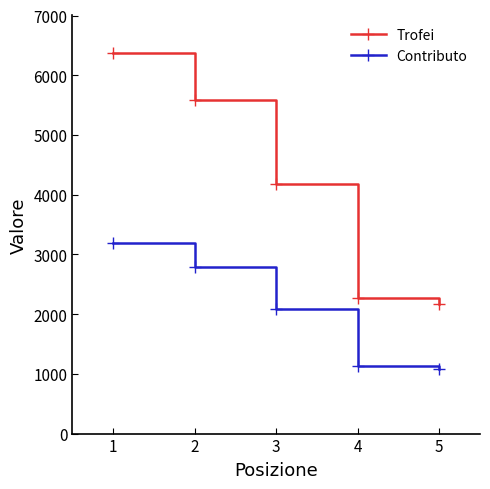

List the series in order of their peak value, highest first.

Trofei, Contributo